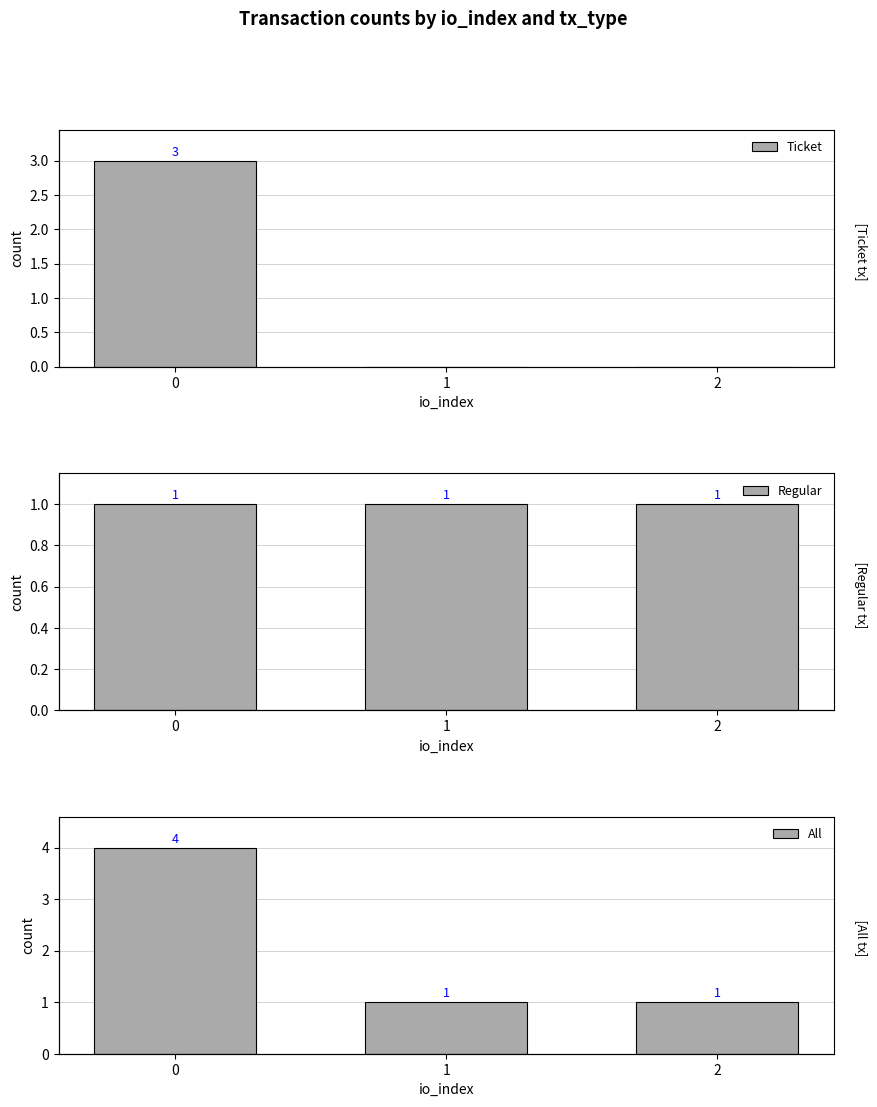

List the series in order of their peak value, lowest first.

Regular, Ticket, All